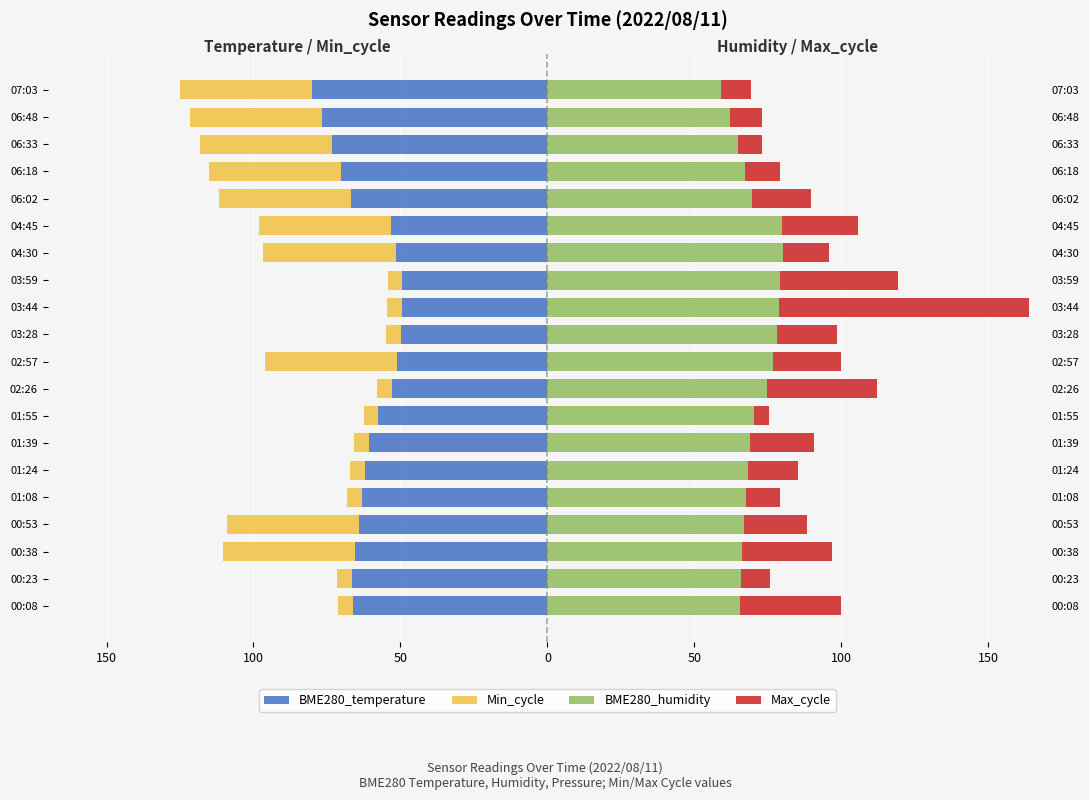

Which series has the largest total across all categories?

BME280_humidity